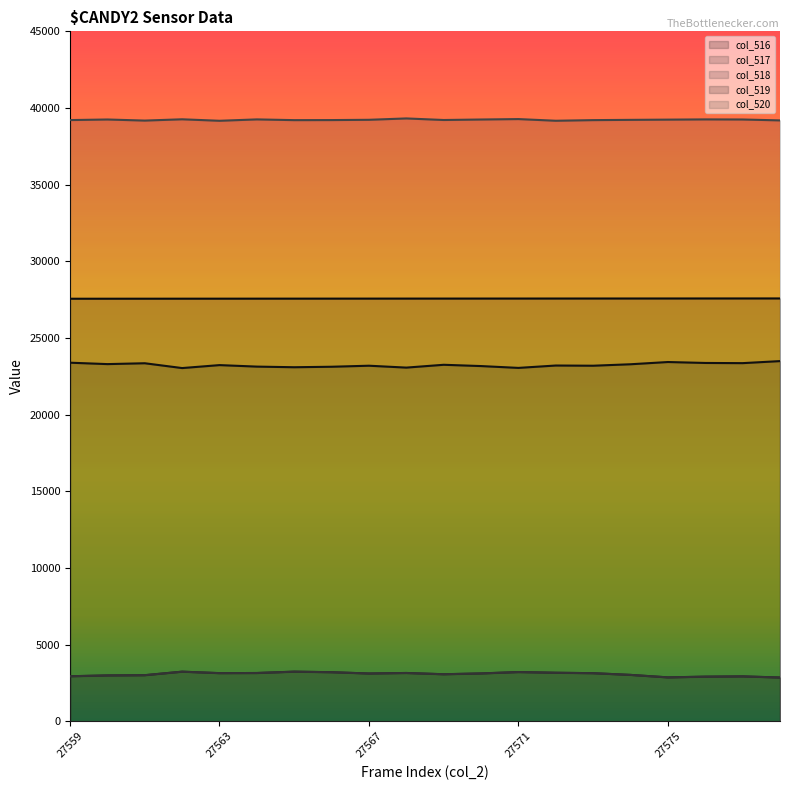

Which series changed the most between 27566 and 27570?

col_517